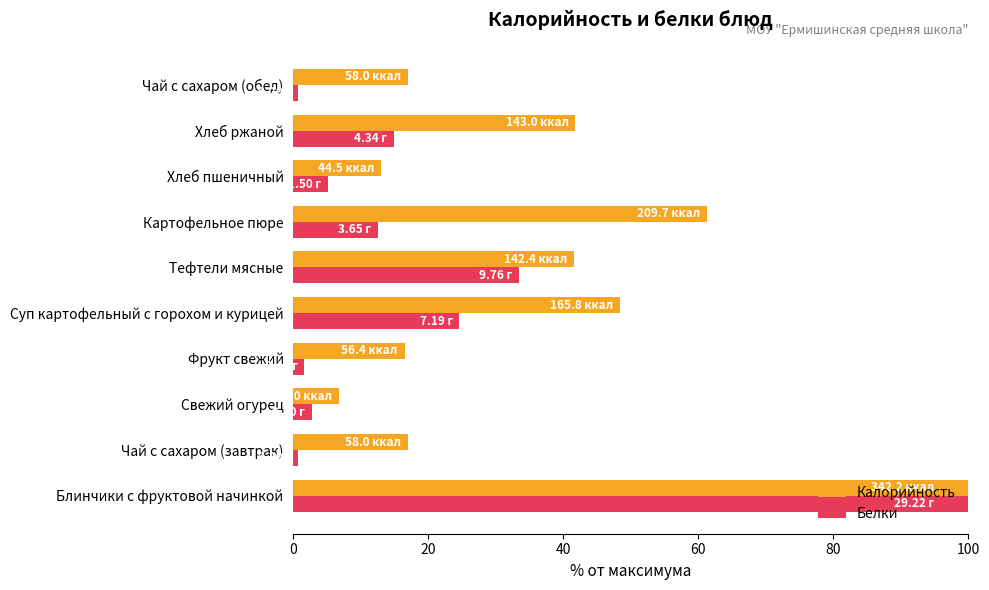

What is the difference between the maximum and minimum values in the Белки series?

99.3